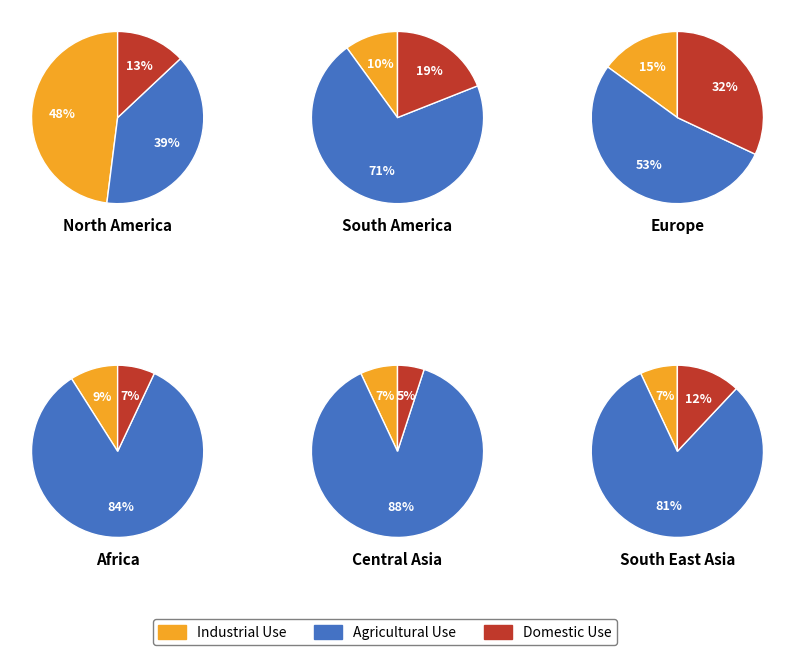

To the nearest percent, what is the combined percentage of 1 and 4?

38%